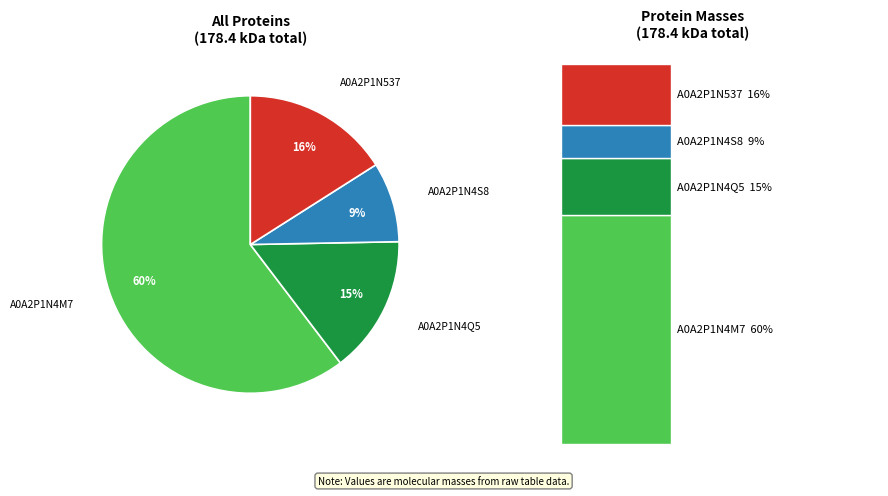

Does A0A2P1N537 account for over 50% of the chart?

No